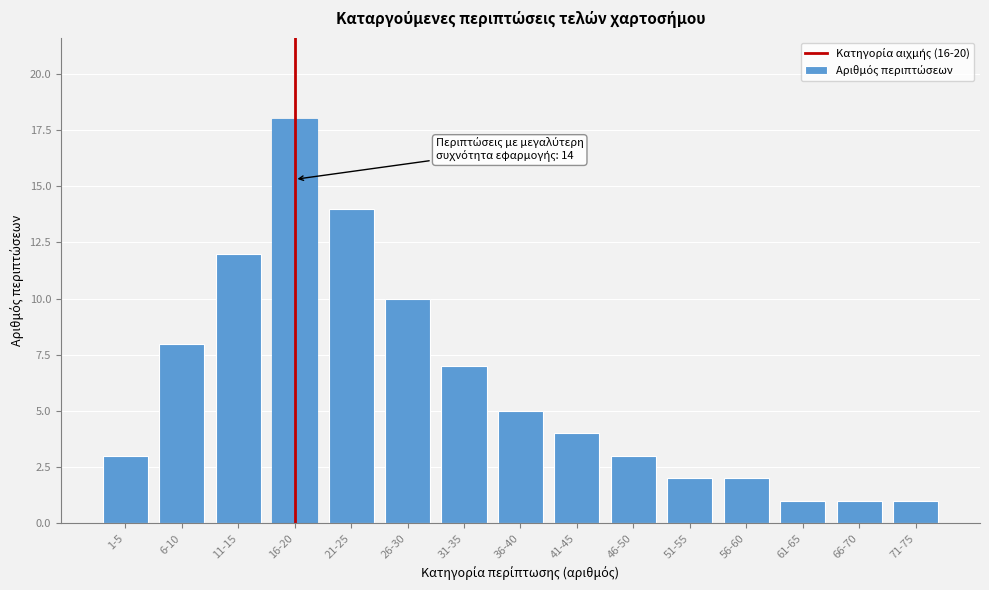

Reading left to right, list all the values displayed in this chart.

1-5=3	6-10=8	11-15=12	16-20=18	21-25=14	26-30=10	31-35=7	36-40=5	41-45=4	46-50=3	51-55=2	56-60=2	61-65=1	66-70=1	71-75=1